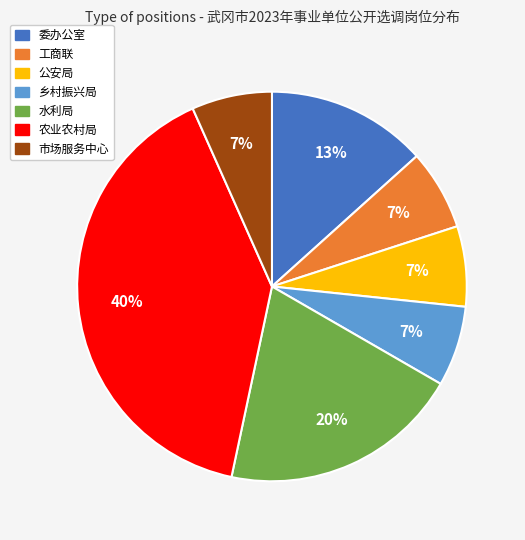

To the nearest percent, what is the average slice percentage?

14%